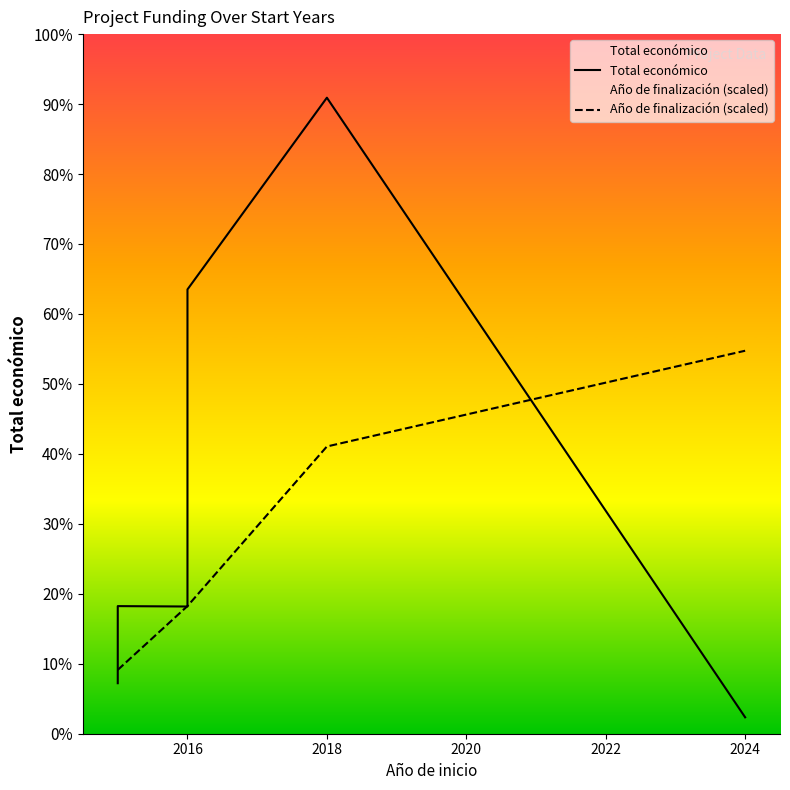

Is the value of Total económico at 2016 greater than the value of Año de finalización (scaled) at 2024?

No